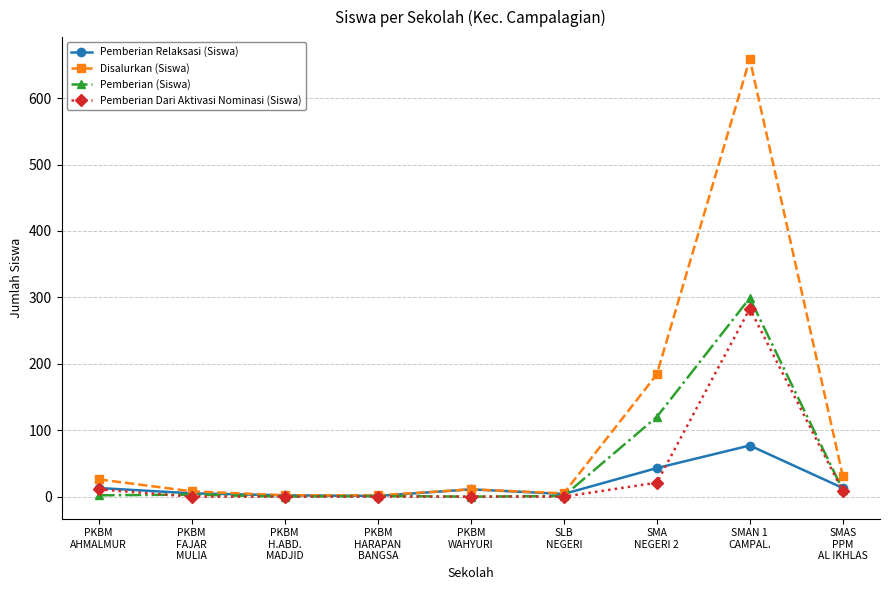

What position from the right is SMA
NEGERI 2?

3